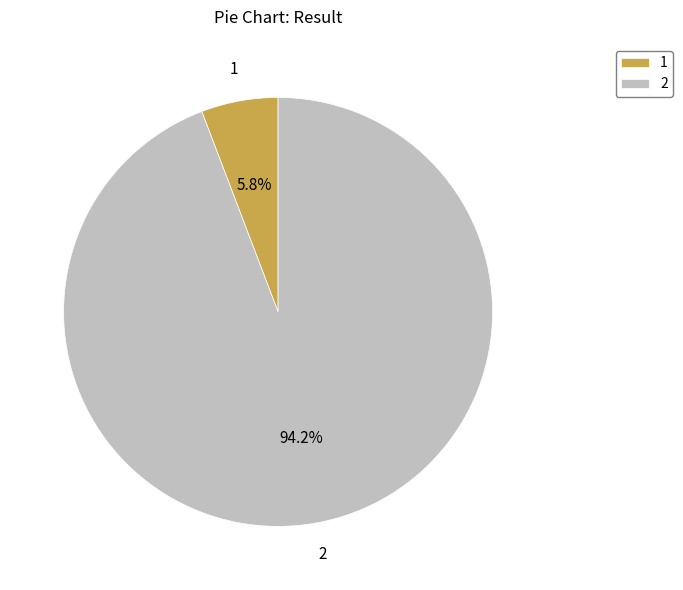

To the nearest percent, what is the average slice percentage?

50%